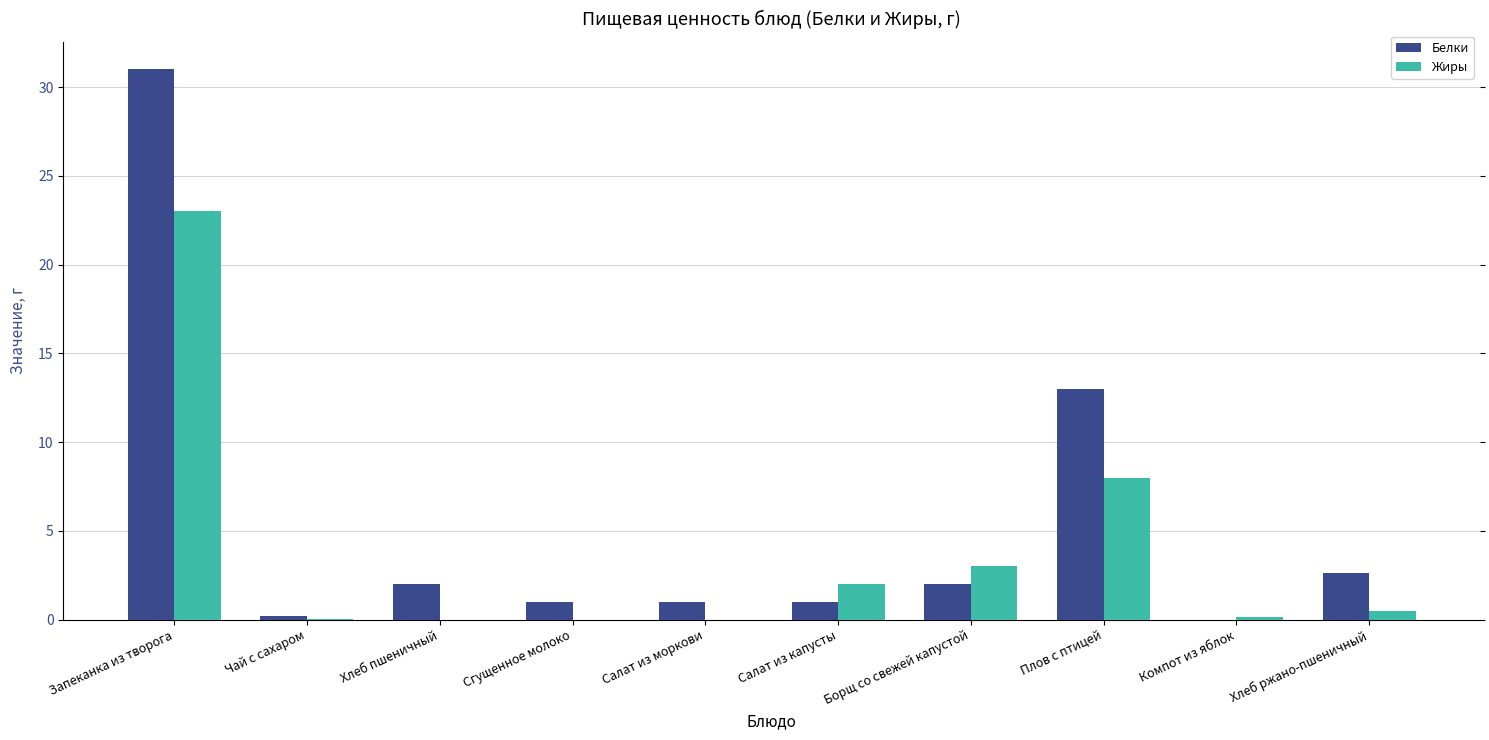

What is the highest value of the Белки series?

31.0